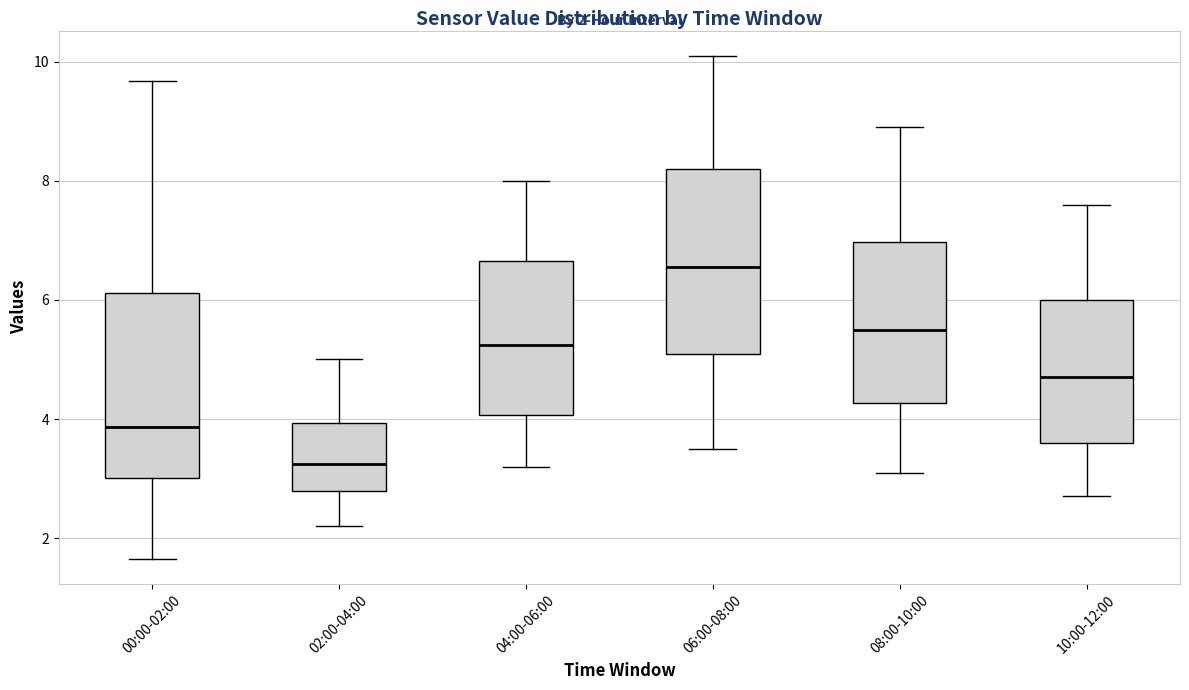

Which box's median line is the lowest?

02:00-04:00